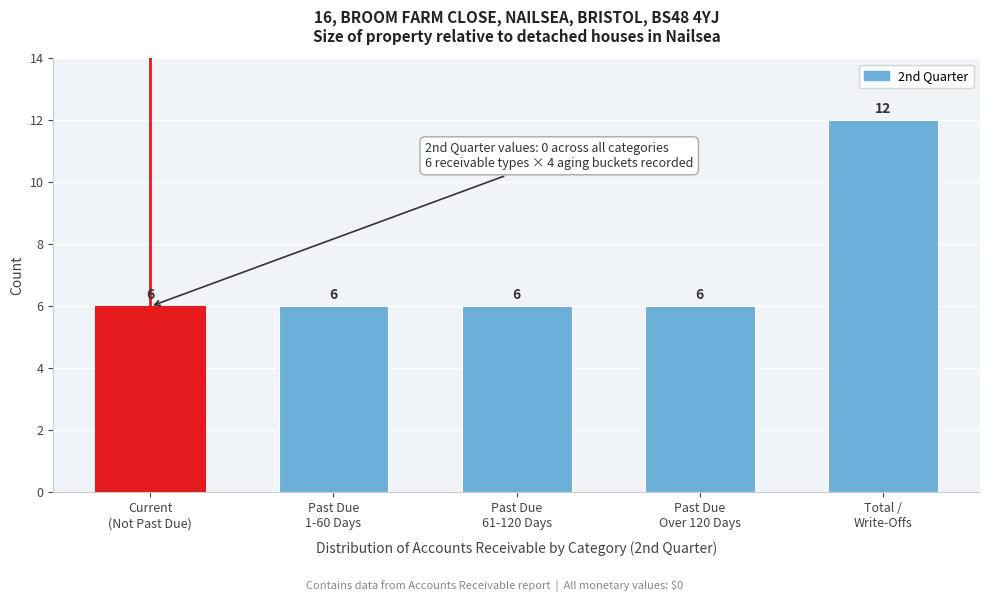

Reading left to right, list all the values displayed in this chart.

6	6	6	6	12